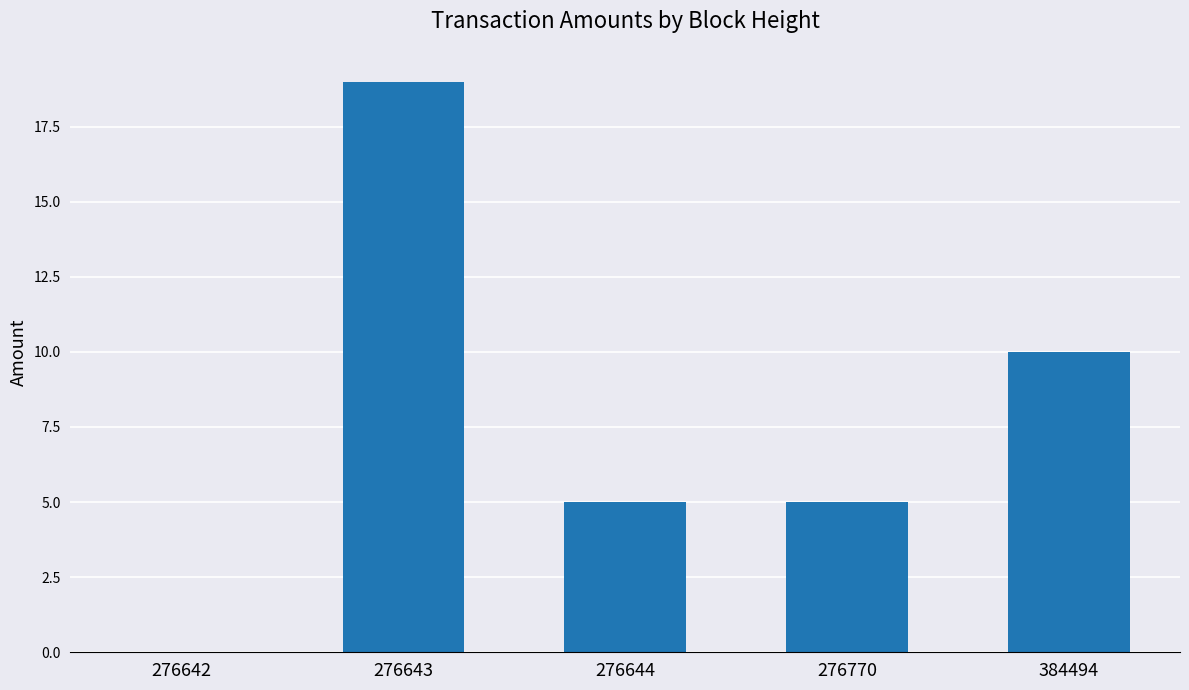

Is it true that the value at 276644 is 8?

False